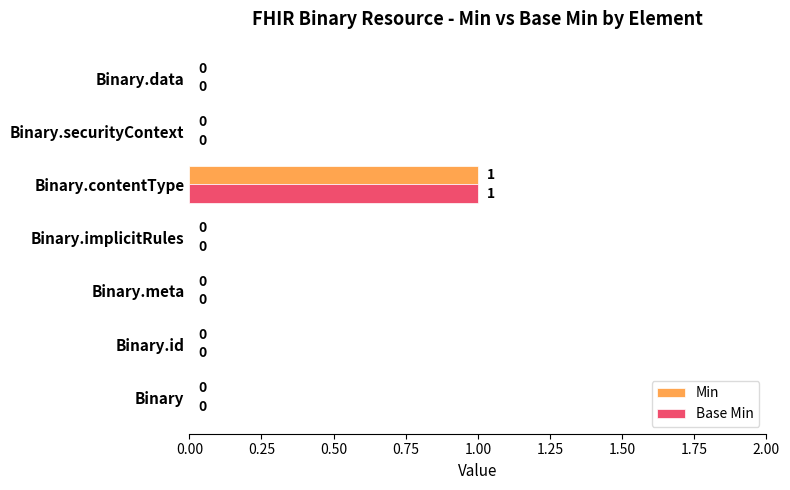

How many data points does each series have?

7